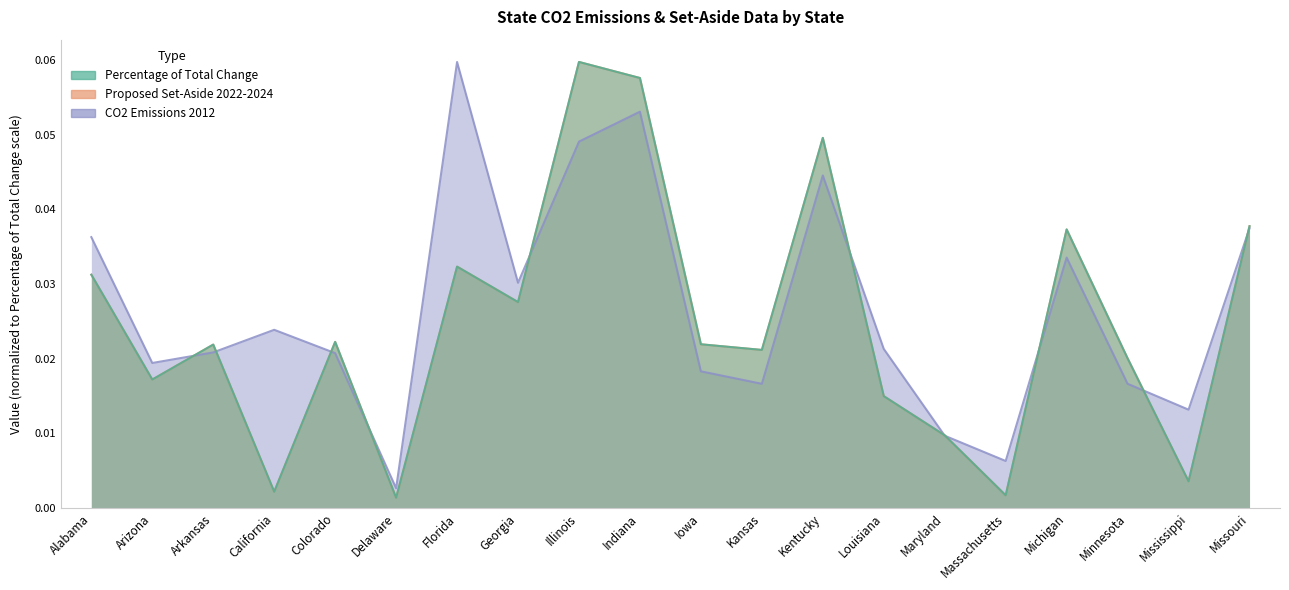

How many intersections are there between CO2 Emissions 2012 and Proposed Set-Aside 2022-2024?

11